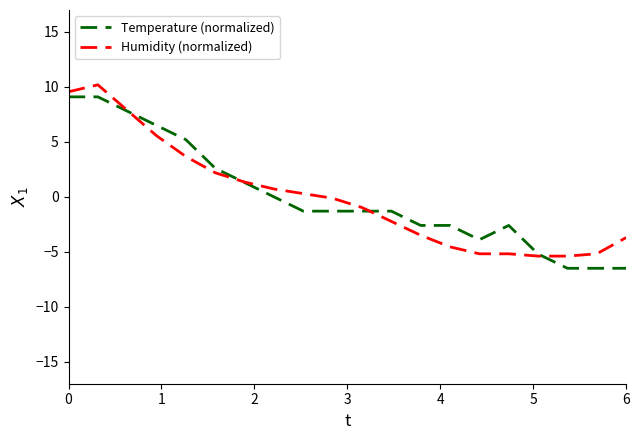

What is the greatest value displayed?

10.2